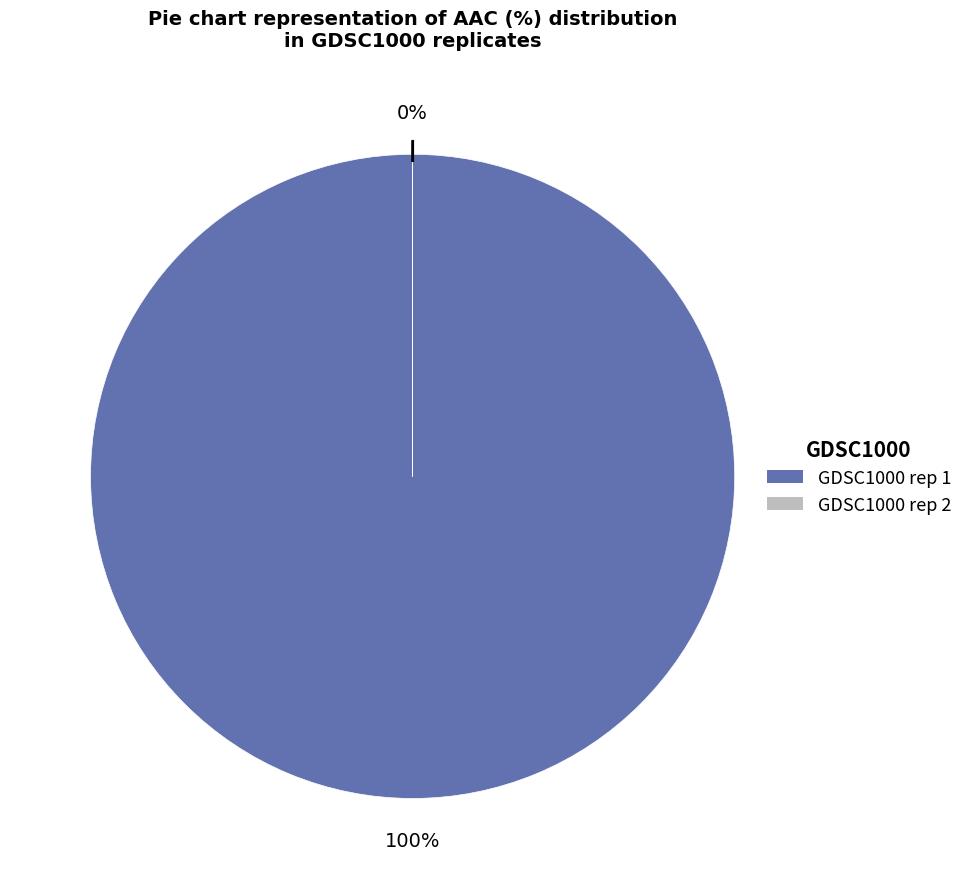

Combined, do GDSC1000 rep 1 and GDSC1000 rep 2 account for over 50%?

Yes